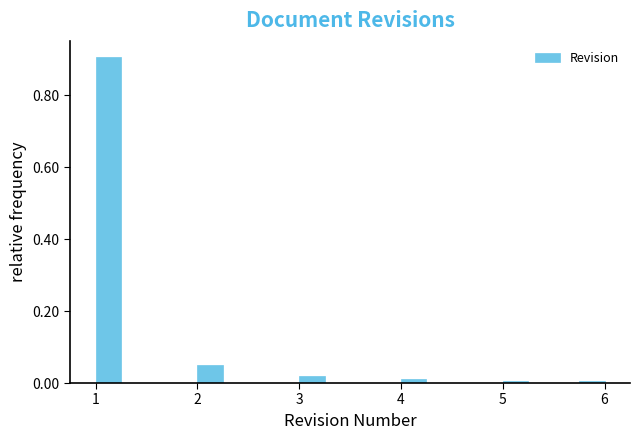

Around what value on the x-axis is the tallest bar? Give the approximate position of its centre, as read against the axis.

1.1